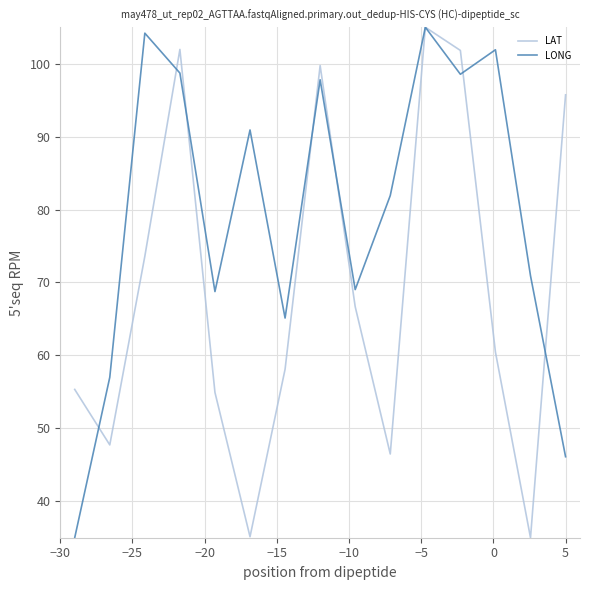

At how many categories does at least one series exceed 55?

15